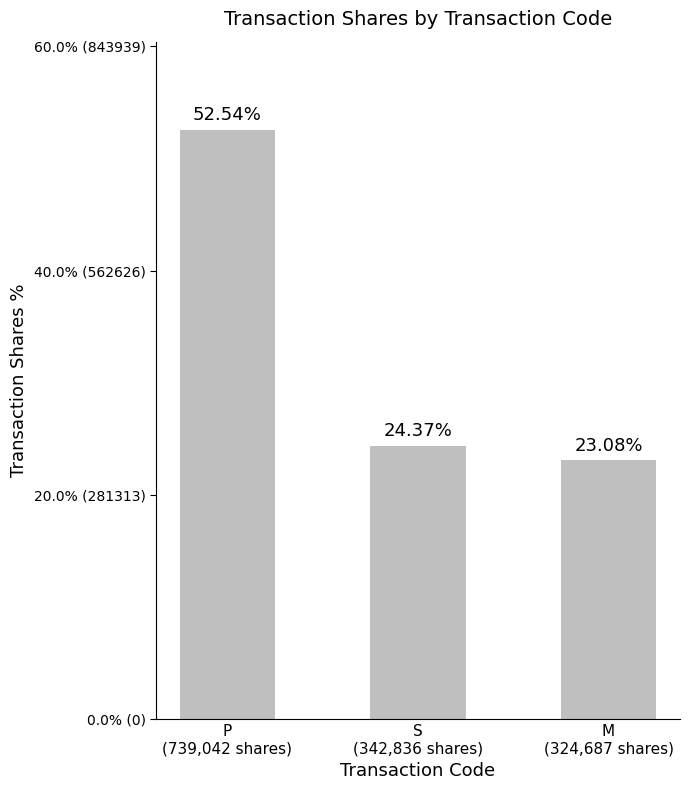

Does the chart contain any negative values?

No